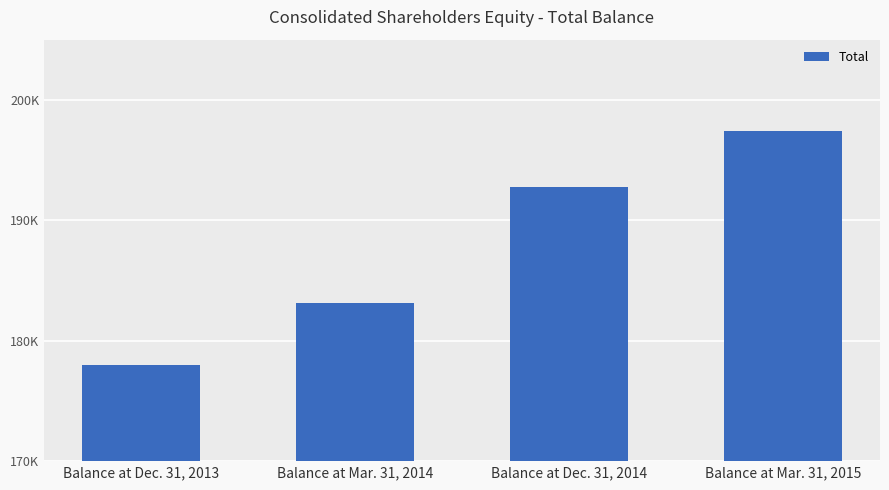

Does the chart contain any negative values?

No